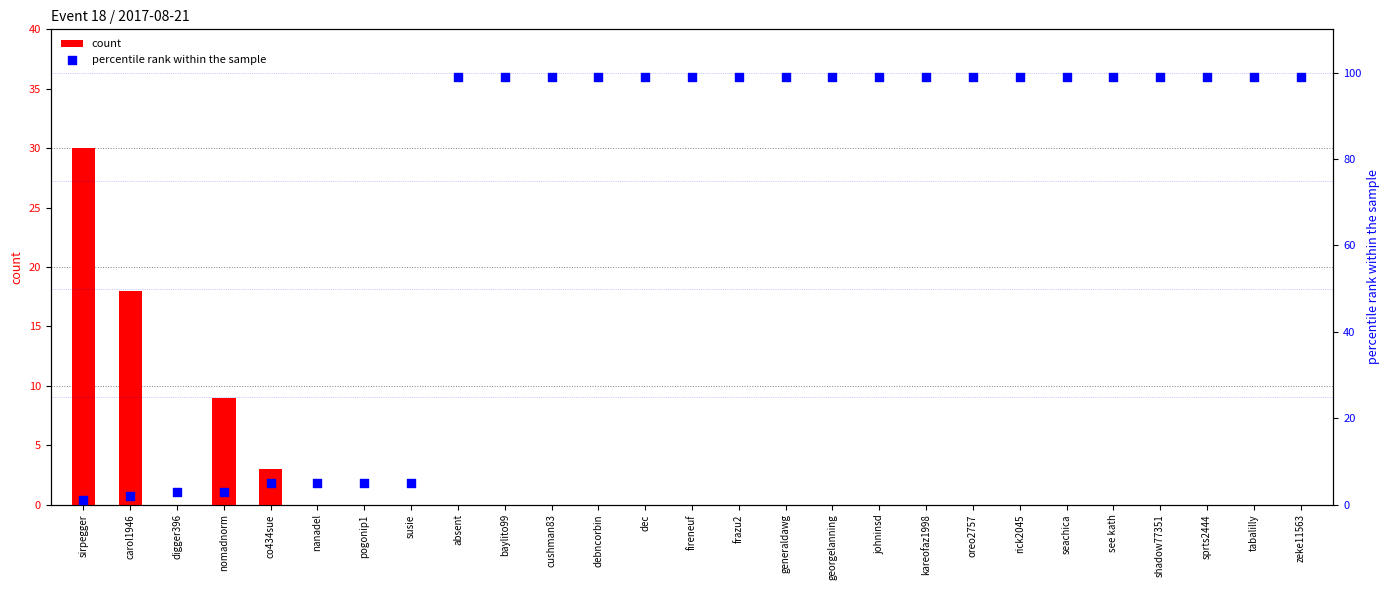

Which series reaches the minimum Y coordinate?

count